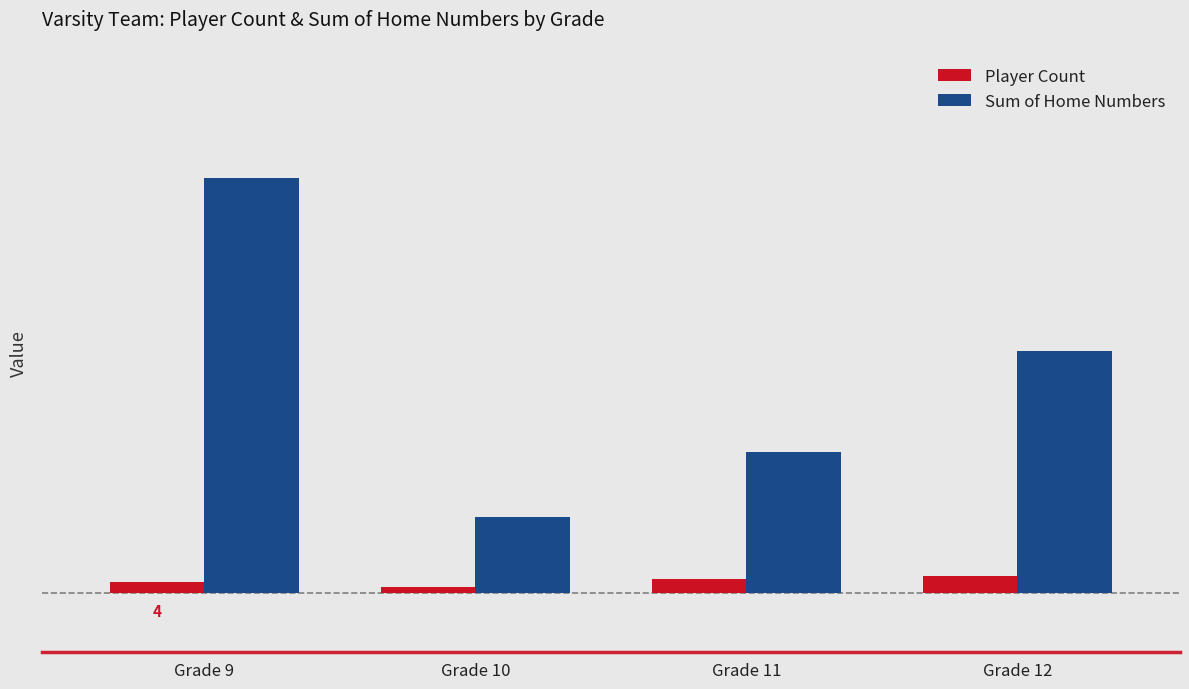

Does the chart contain any negative values?

No